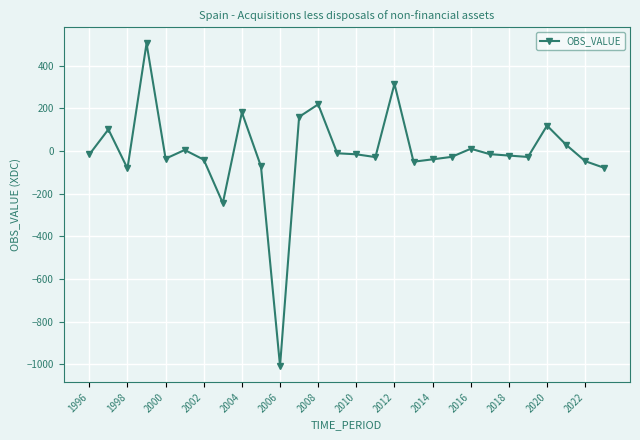

What is the value of the 3rd point from the left?

-81.4